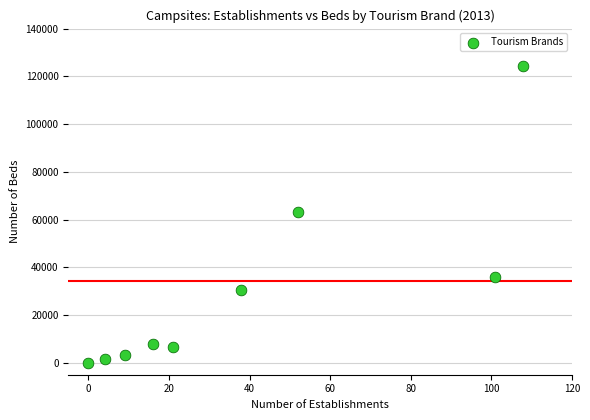

What is the range of X values (max minus min)?

108